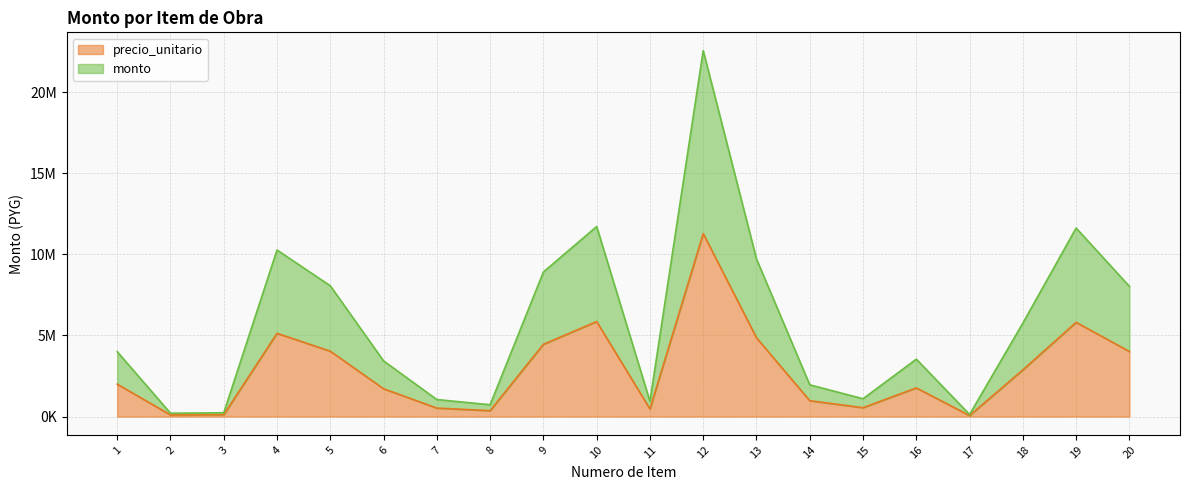

The monto series shows 6113434 at 6. True or false?

False